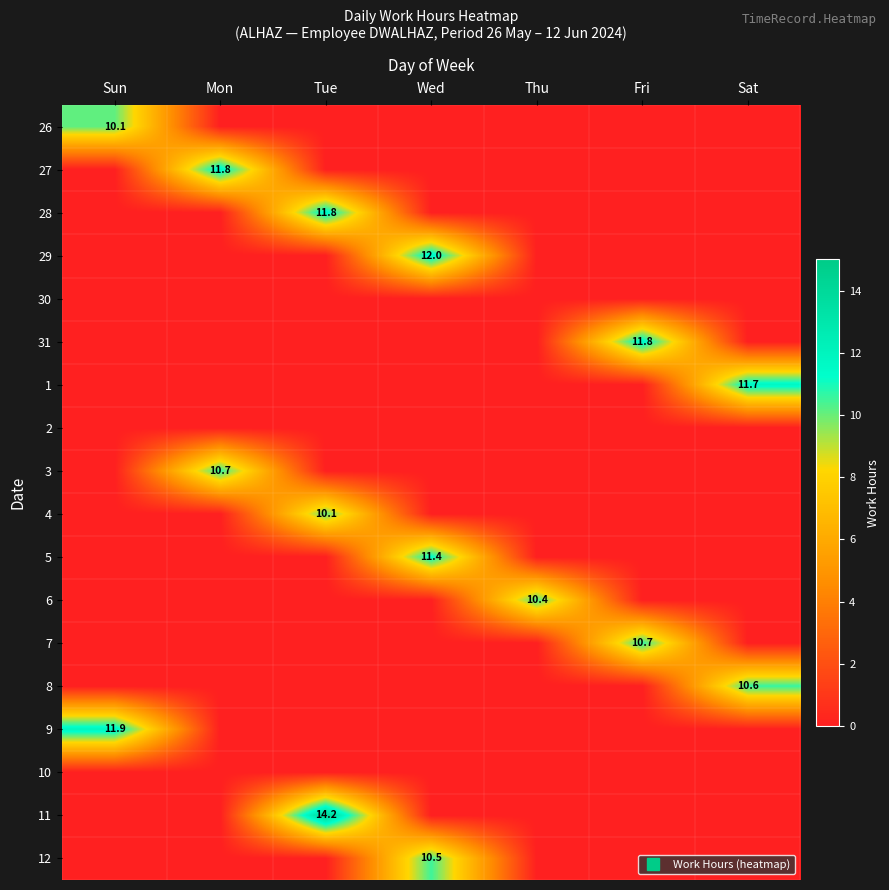

At which label is 26 closest to 5?

Mon